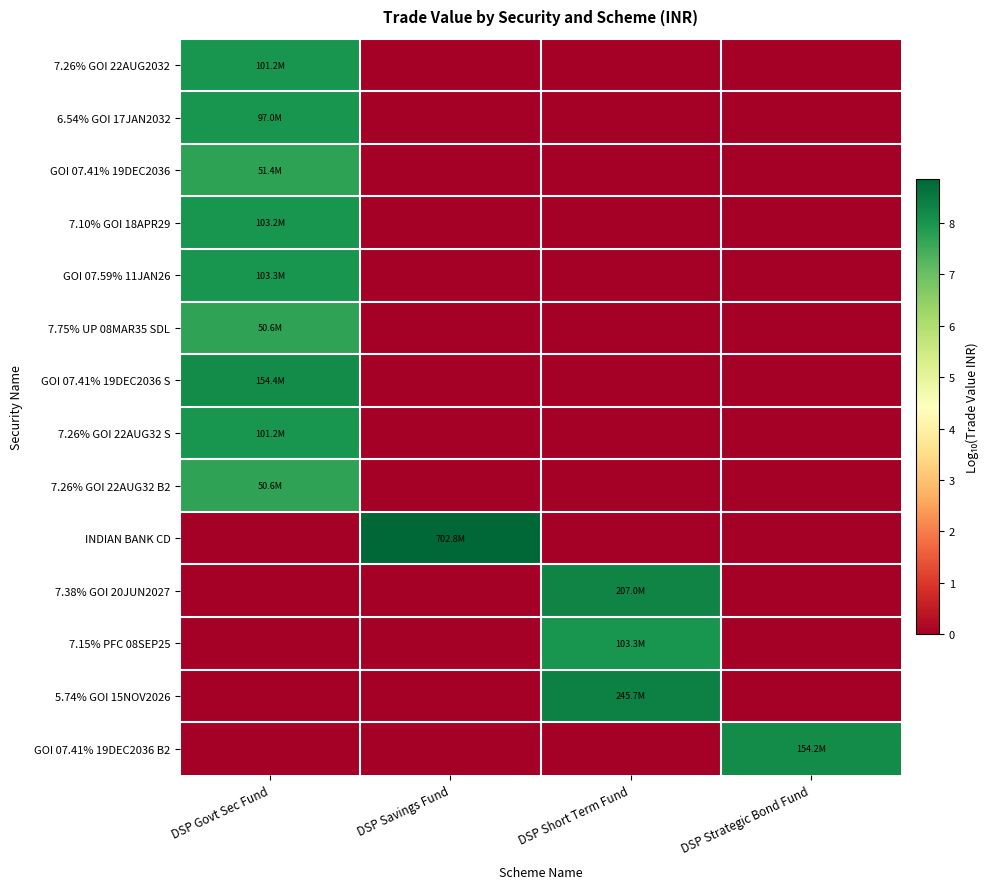

At how many categories does at least one series exceed 5?

4